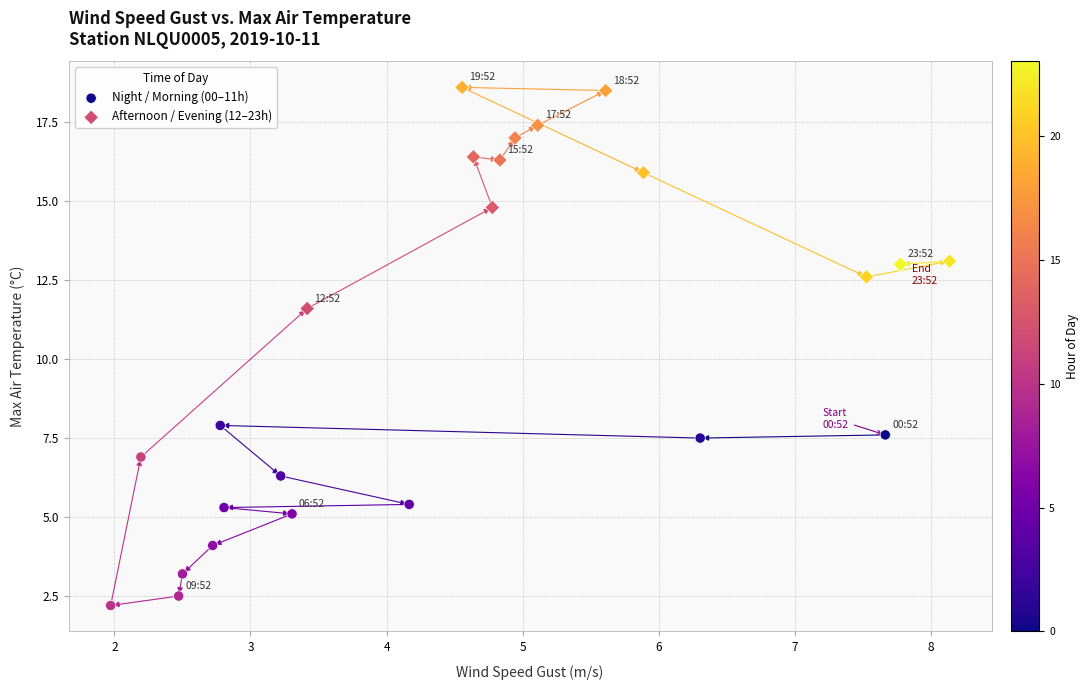

Which series contains the lowest Y value?

Night / Morning (00–11h)